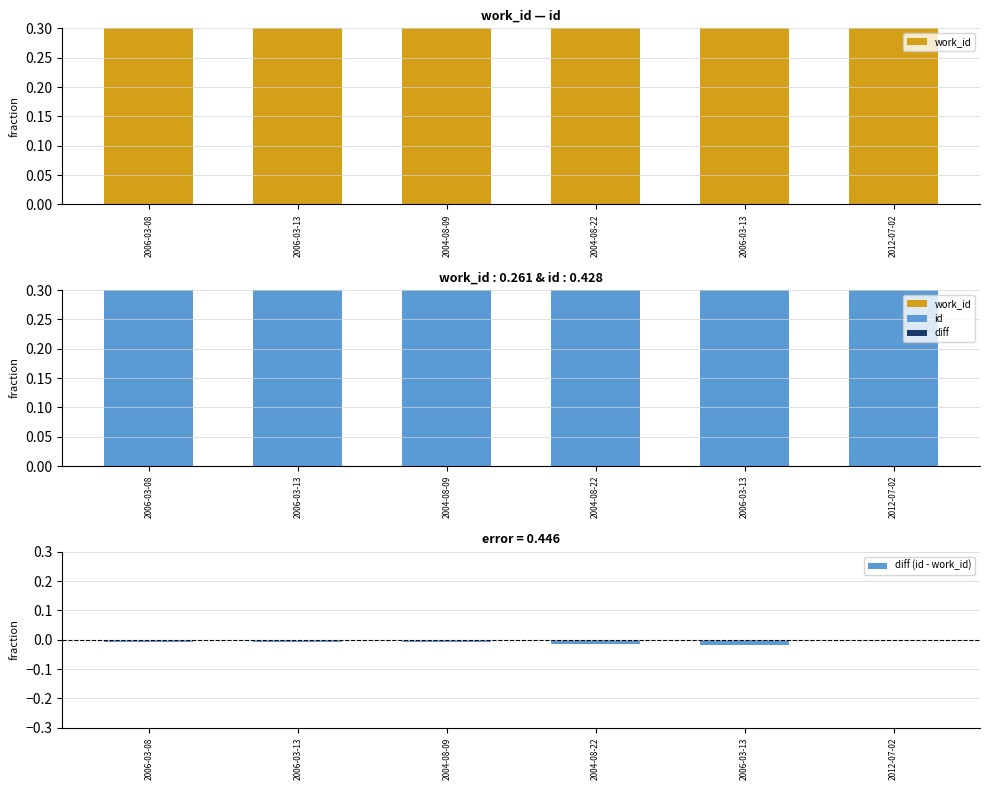

Is it true that work_id equals 0.7 at 2006-03-13?

True